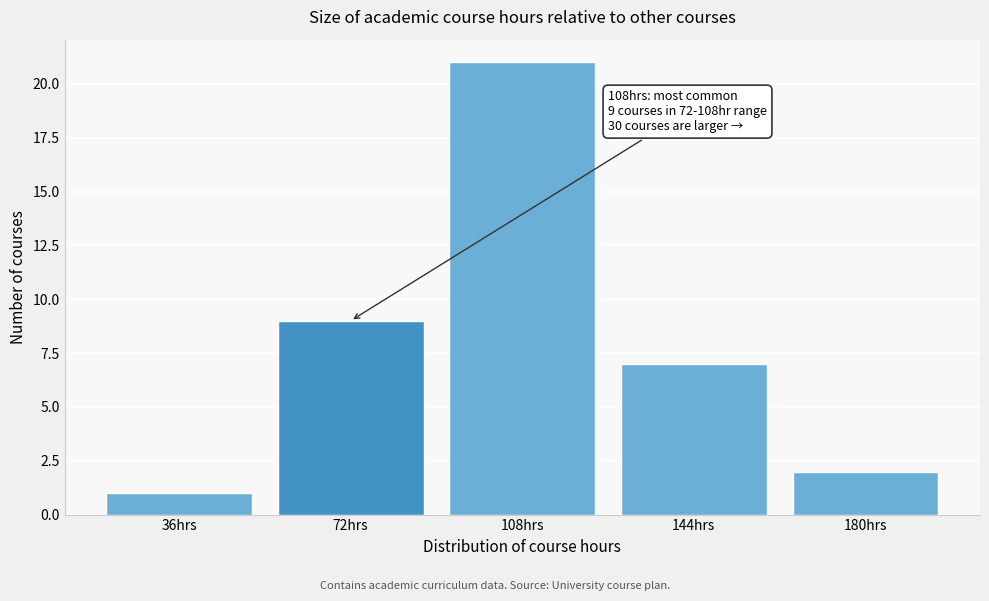

Reading left to right, transcribe all the data shown in this chart.

1	9	21	7	2